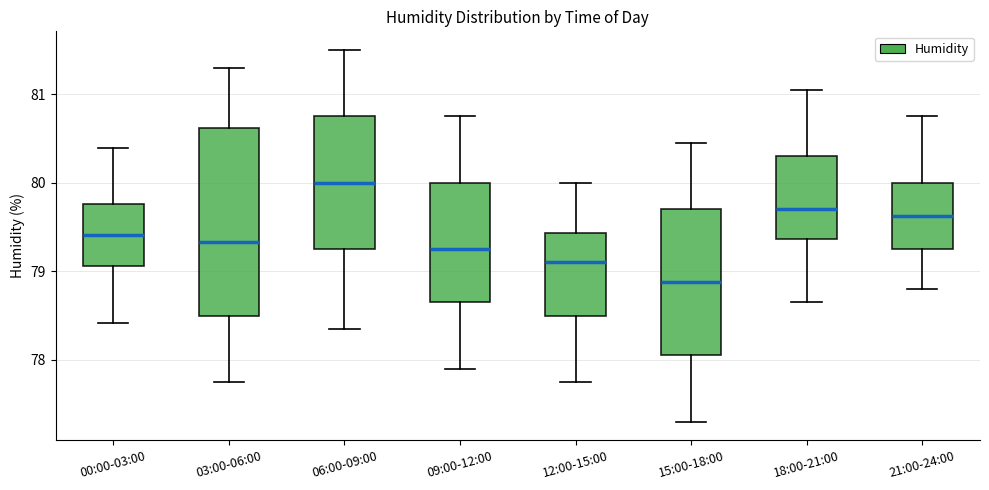

Which box has the lowest median line?

15:00-18:00